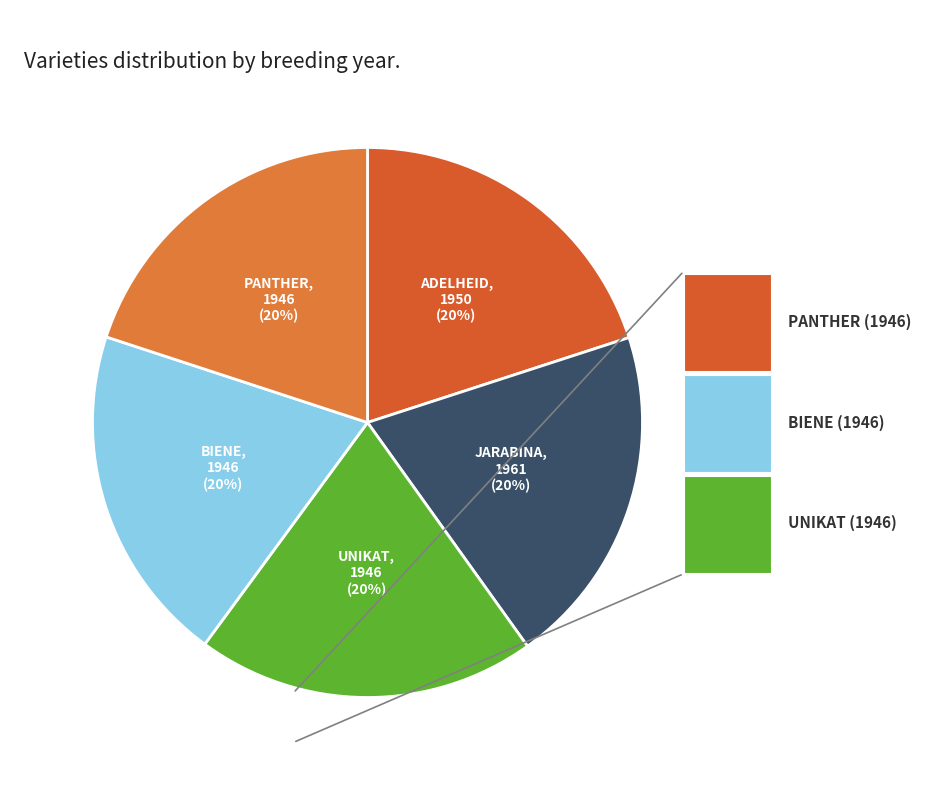

How many slices are in this pie chart?

5